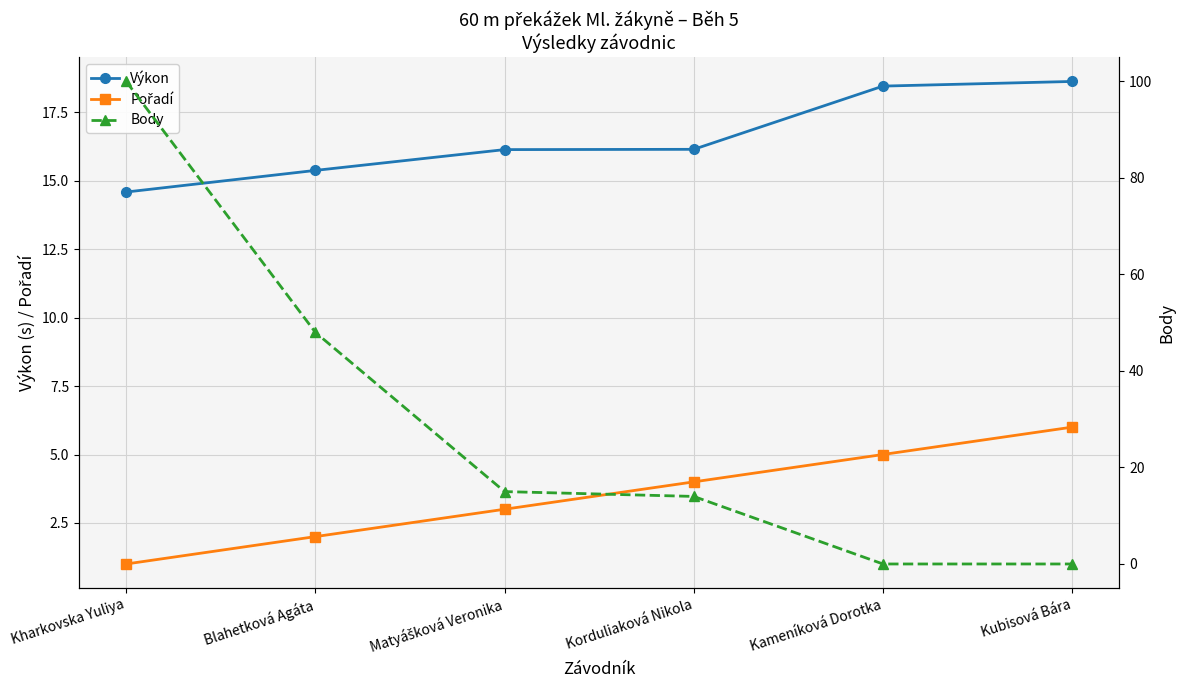

Reading right to left, list all the values displayed in this chart.

Výkon: Kubisová Bára=18.6	Kameníková Dorotka=18.5	Korduliaková Nikola=16.1	Matyášková Veronika=16.1	Blahetková Agáta=15.4	Kharkovska Yuliya=14.6
Pořadí: Kubisová Bára=6.0	Kameníková Dorotka=5.0	Korduliaková Nikola=4.0	Matyášková Veronika=3.0	Blahetková Agáta=2.0	Kharkovska Yuliya=1.0
Body: Kubisová Bára=0.0	Kameníková Dorotka=0.0	Korduliaková Nikola=14.0	Matyášková Veronika=15.0	Blahetková Agáta=48.0	Kharkovska Yuliya=100.0